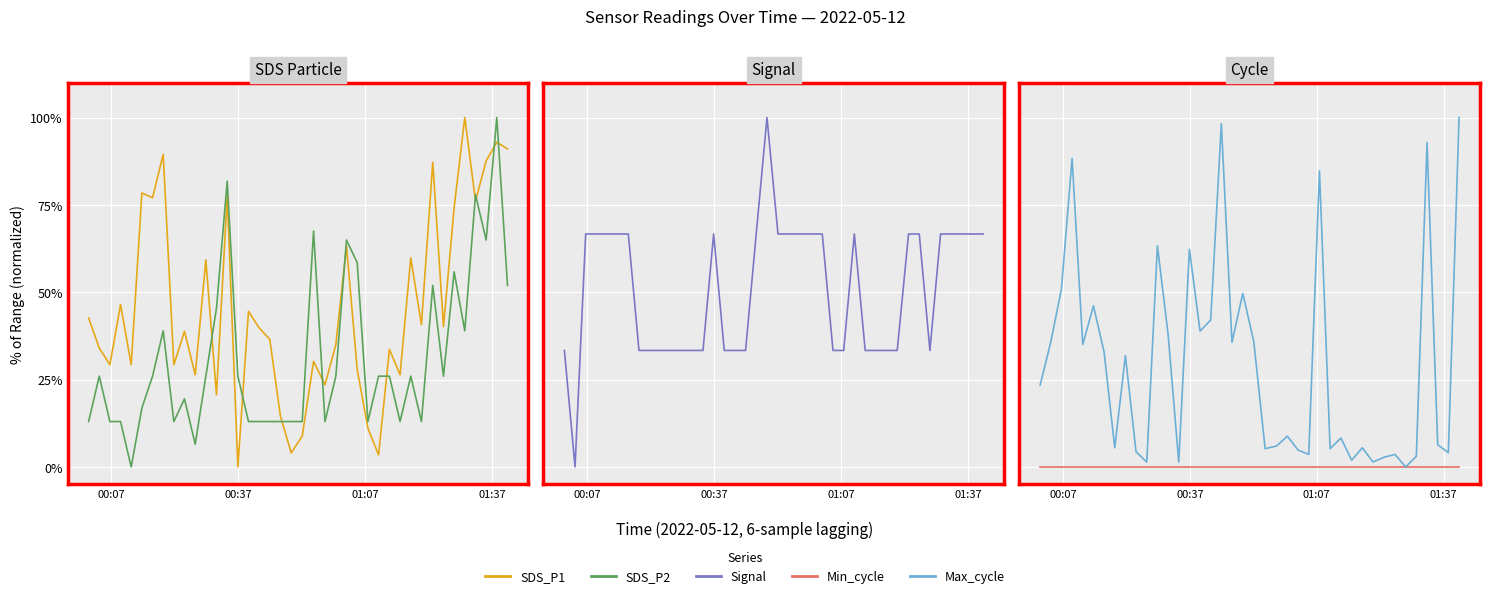

Reading left to right, list all the values displayed in this chart.

SDS_P1: 42.6	34.0	29.3	46.5	29.3	78.4	77.1	89.5	29.3	38.8	26.4	59.3	20.7	77.6	0.0	44.6	39.8	36.5	14.5	4.0	8.8	30.2	23.5	35.0	63.3	27.9	11.1	3.4	33.7	26.4	59.8	40.7	87.2	40.2	74.2	100.0	76.1	87.6	92.9	91.0
SDS_P2: 13.0	26.0	13.0	13.0	0.0	16.9	26.0	39.0	13.0	19.5	6.5	26.0	45.5	81.8	26.0	13.0	13.0	13.0	13.0	13.0	13.0	67.5	13.0	26.0	64.9	58.4	13.0	26.0	26.0	13.0	26.0	13.0	51.9	26.0	55.8	39.0	77.9	64.9	100.0	51.9
Signal: 33.3	0.0	66.7	66.7	66.7	66.7	66.7	33.3	33.3	33.3	33.3	33.3	33.3	33.3	66.7	33.3	33.3	33.3	66.7	100.0	66.7	66.7	66.7	66.7	66.7	33.3	33.3	66.7	33.3	33.3	33.3	33.3	66.7	66.7	33.3	66.7	66.7	66.7	66.7	66.7
Min_cycle: 0.0	0.0	0.0	0.0	0.0	0.0	0.0	0.0	0.0	0.0	0.0	0.0	0.0	0.0	0.0	0.0	0.0	0.0	0.0	0.0	0.0	0.0	0.0	0.0	0.0	0.0	0.0	0.0	0.0	0.0	0.0	0.0	0.0	0.0	0.0	0.0	0.0	0.0	0.0	0.0
Max_cycle: 23.4	35.8	51.0	88.3	35.0	46.1	32.9	5.5	31.8	4.3	1.4	63.3	38.1	1.4	62.3	38.9	42.0	98.2	35.7	49.7	35.9	5.2	6.0	8.8	4.8	3.6	84.7	5.2	8.3	1.9	5.5	1.4	2.8	3.6	0.0	3.1	92.9	6.4	4.1	100.0